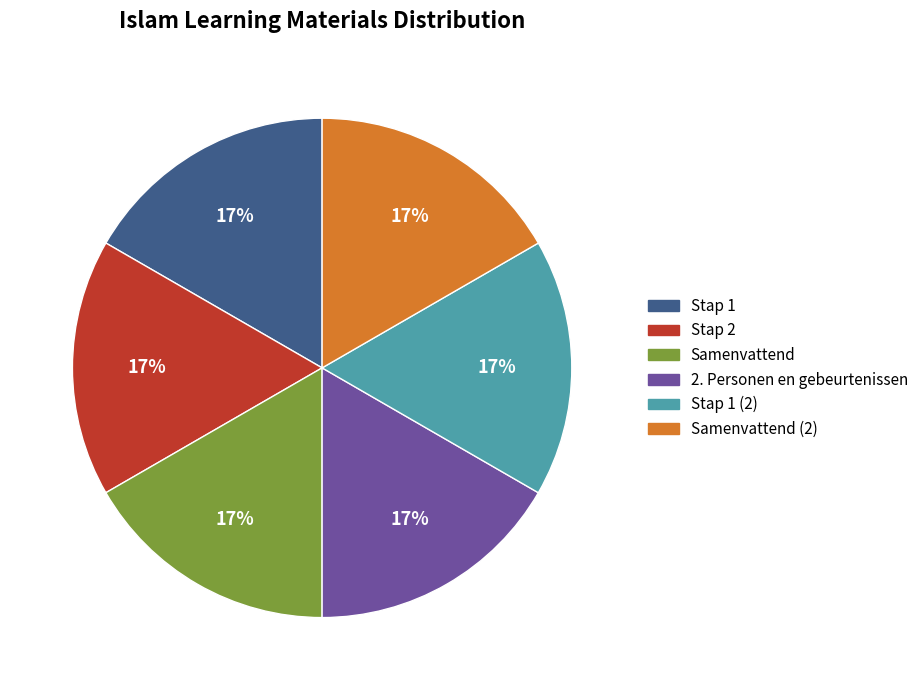

How many slices are in this pie chart?

6